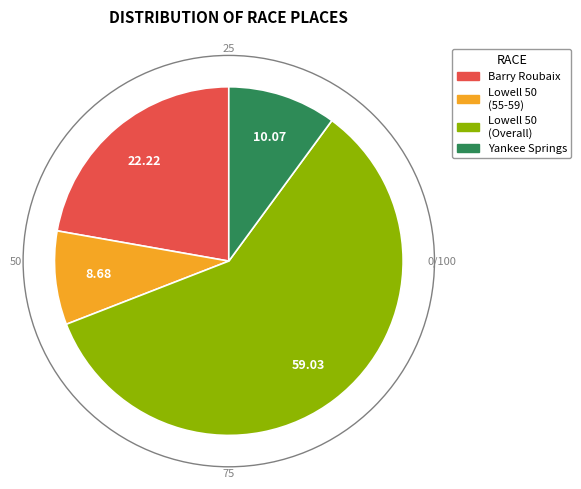

How many segments does this pie chart have?

4